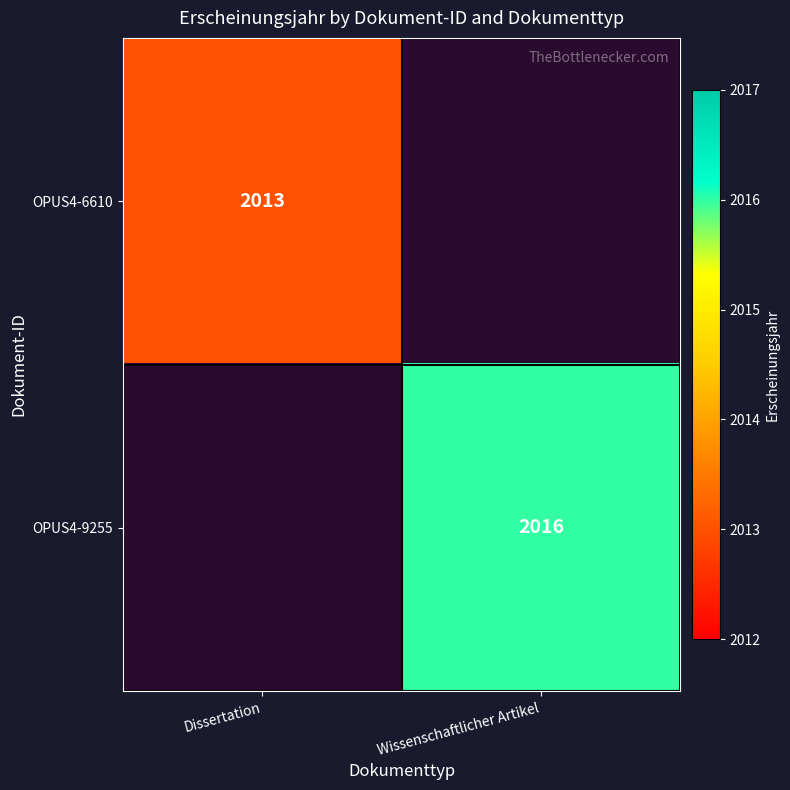

Is it true that OPUS4-6610 equals 2013 at Dissertation?

True